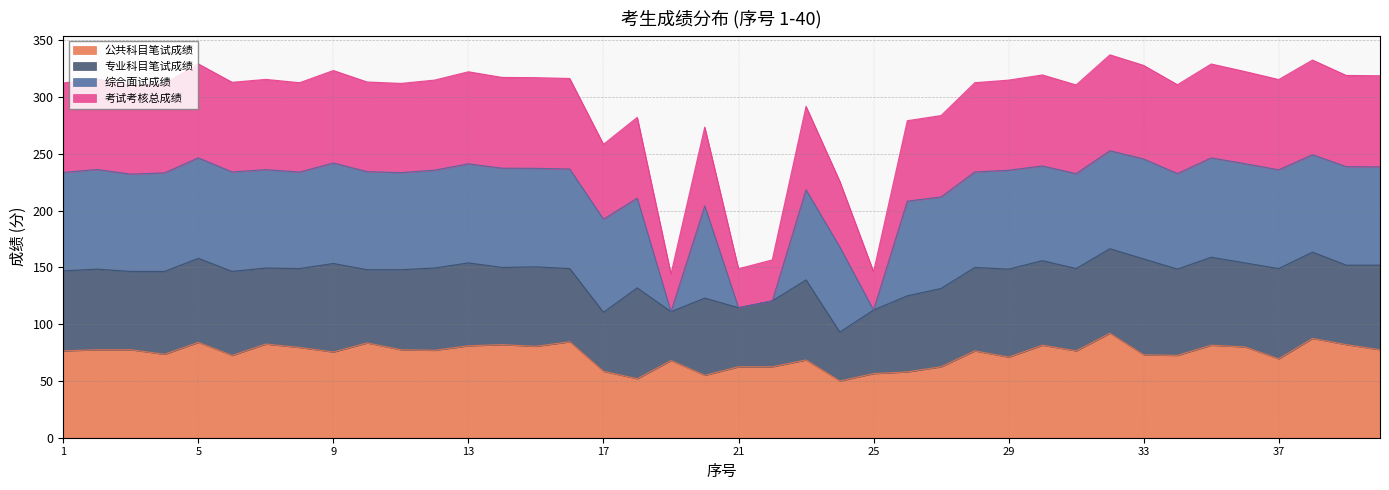

True or false: 公共科目笔试成绩 has a value of 105.6 at 13.

False